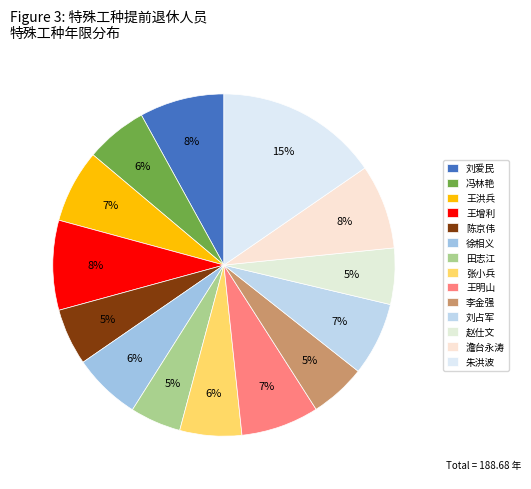

Is there a majority slice in this chart?

No